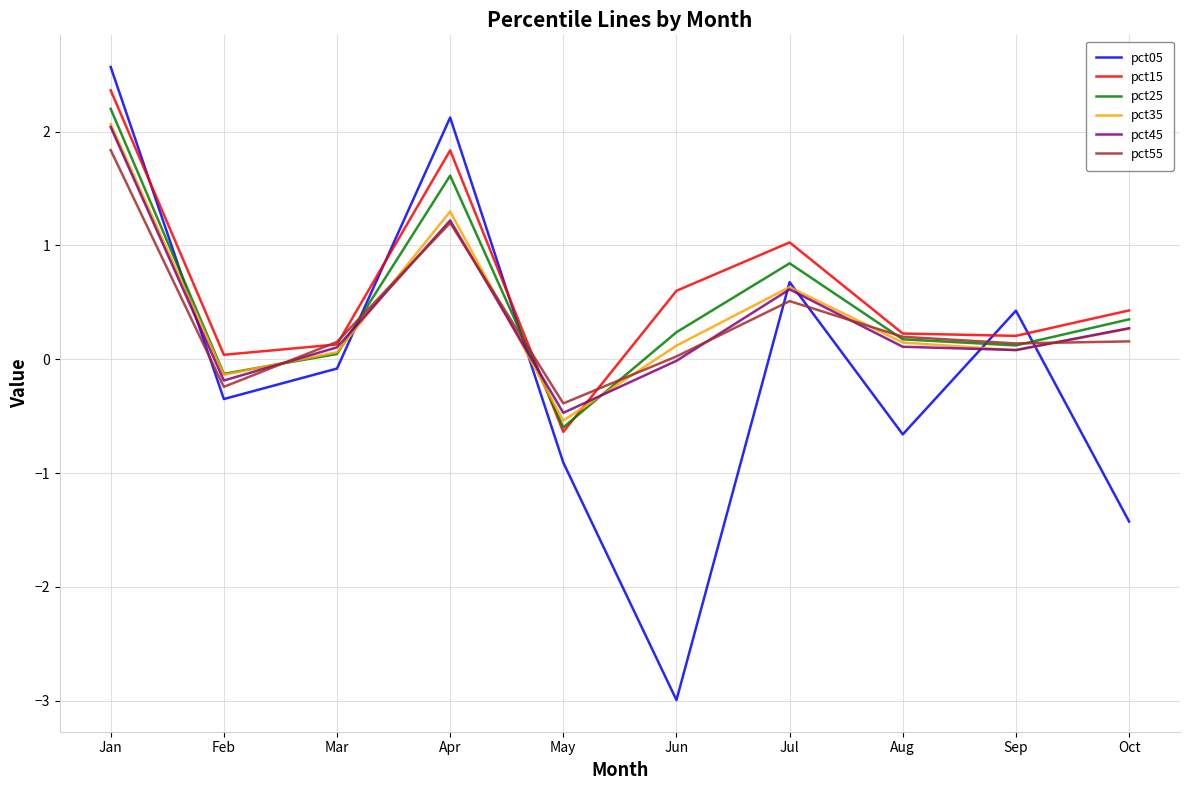

True or false: pct35 and pct45 cross at least once.

True